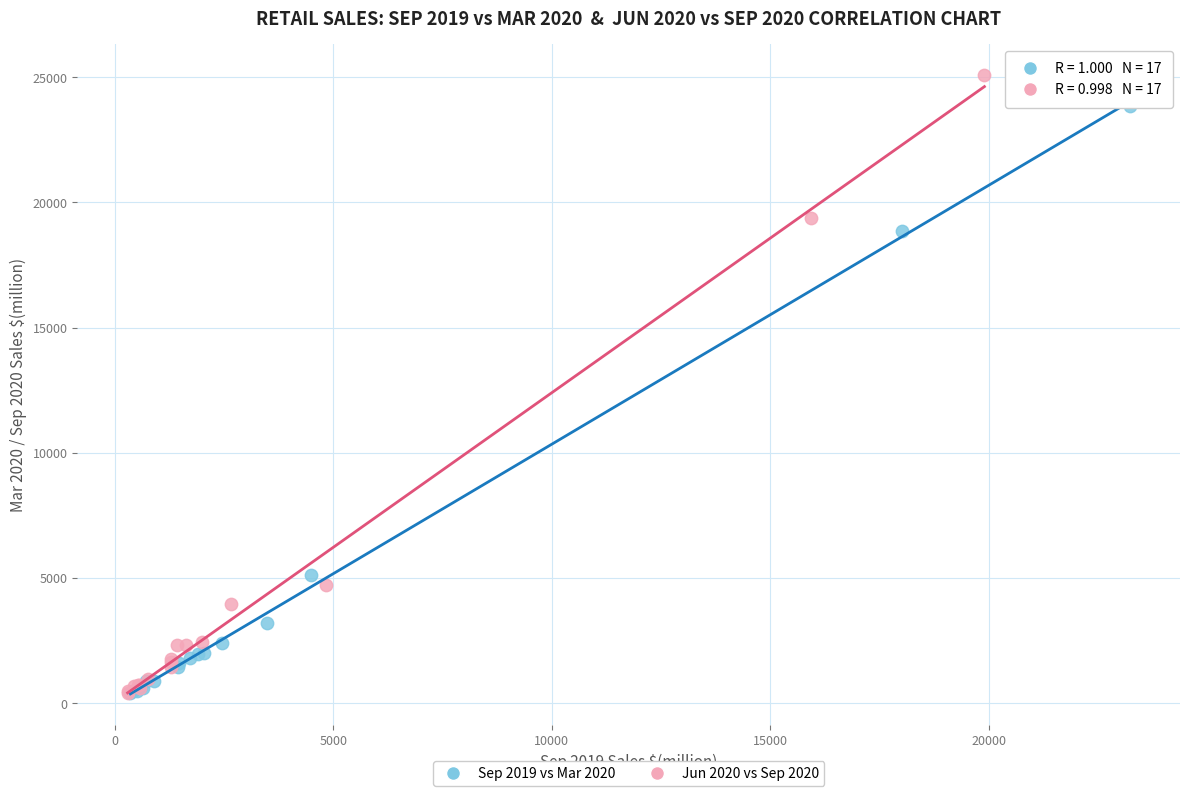

Which series has the largest Y range (max minus min)?

Jun 2020 vs Sep 2020